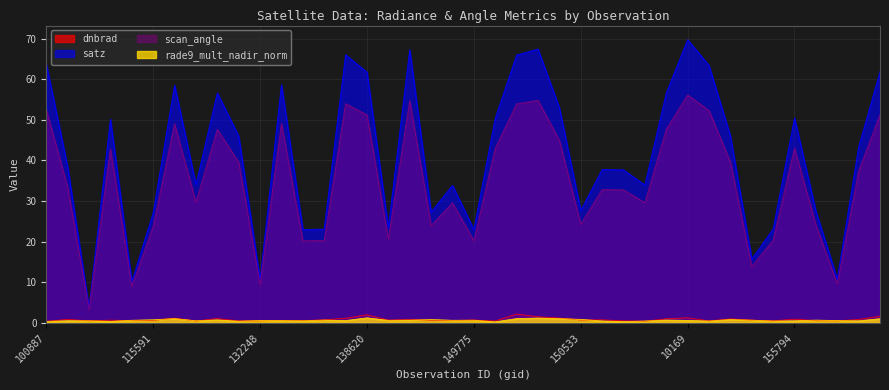

Reading left to right, list all the values displayed in this chart.

dnbrad: 100887=0.4	104315=0.8	104431=0.5	109184=0.6	109895=0.5	115591=0.6	121771=1.1	122289=0.4	122463=1.0	122837=0.5	132248=0.5	132798=0.6	134260=0.5	137268=0.7	6551=1.1	138620=2.0	143488=0.6	143889=0.8	144279=0.6	148798=0.5	149775=0.7	149961=0.4	150147=2.1	150161=1.5	150348=1.1	150533=0.7	151404=0.7	154271=0.5	154662=0.4	154860=1.0	10169=1.2	155067=0.5	155242=0.9	155424=0.6	155612=0.5	155794=0.9	156351=0.5	156528=0.5	169122=0.8	169301=1.6
satz: 100887=63.7	104315=38.4	104431=3.7	109184=50.1	109895=10.1	115591=27.1	121771=58.5	122289=34.0	122463=56.6	122837=46.0	132248=10.6	132798=58.6	134260=23.0	137268=23.1	6551=66.0	138620=61.7	143488=23.4	143889=67.3	144279=27.3	148798=33.9	149775=23.0	149961=50.4	150147=66.0	150161=67.4	150348=53.0	150533=27.6	151404=37.7	154271=37.7	154662=33.9	154860=56.6	10169=69.7	155067=63.4	155242=46.1	155424=15.7	155612=23.1	155794=50.5	156351=27.5	156528=10.8	169122=43.3	169301=61.9
scan_angle: 100887=52.5	104315=33.3	104431=3.2	109184=42.8	109895=9.0	115591=23.8	121771=49.0	122289=29.7	122463=47.6	122837=39.5	132248=9.4	132798=49.1	134260=20.2	137268=20.3	6551=54.0	138620=51.2	143488=20.6	143889=54.7	144279=23.9	148798=29.5	149775=20.2	149961=43.0	150147=53.9	150161=54.8	150348=45.0	150533=24.2	151404=32.8	154271=32.7	154662=29.6	154860=47.6	10169=56.1	155067=52.3	155242=39.6	155424=13.9	155612=20.3	155794=43.0	156351=24.1	156528=9.5	169122=37.4	169301=51.3
rade9_mult_nadir_norm: 100887=0.3	104315=0.5	104431=0.5	109184=0.3	109895=0.6	115591=0.7	121771=1.0	122289=0.5	122463=0.7	122837=0.4	132248=0.5	132798=0.5	134260=0.5	137268=0.6	6551=0.5	138620=1.2	143488=0.6	143889=0.6	144279=0.8	148798=0.6	149775=0.6	149961=0.2	150147=1.0	150161=1.1	150348=1.0	150533=0.8	151404=0.4	154271=0.3	154662=0.4	154860=0.7	10169=0.6	155067=0.4	155242=0.8	155424=0.6	155612=0.4	155794=0.5	156351=0.6	156528=0.5	169122=0.5	169301=1.0